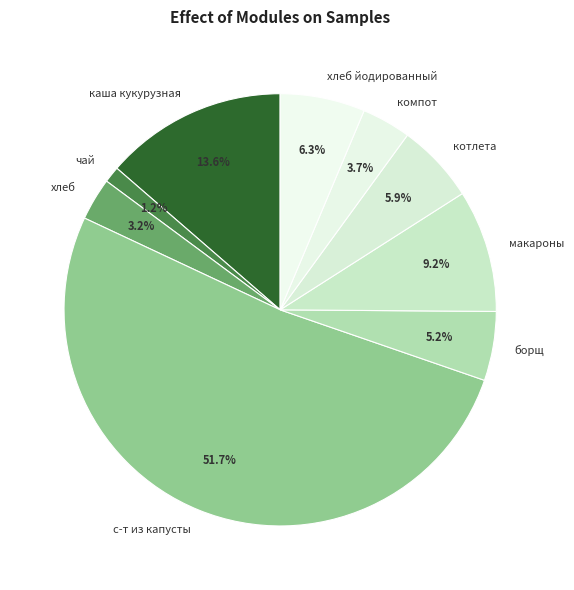

Which has a higher value, хлеб йодированный or с-т из капусты?

с-т из капусты